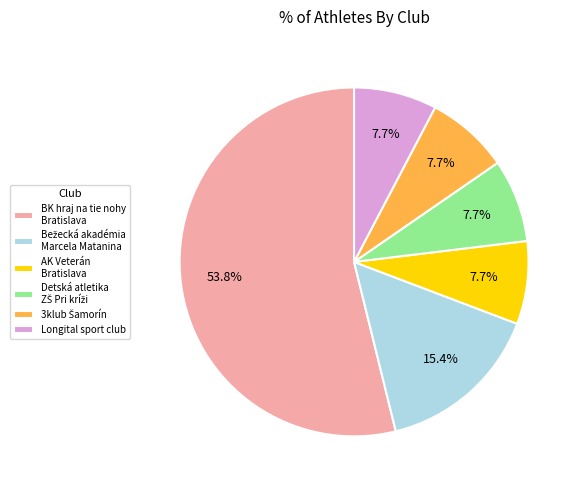

Which category has the biggest portion of the pie?

BK hraj na tie nohy Bratislava